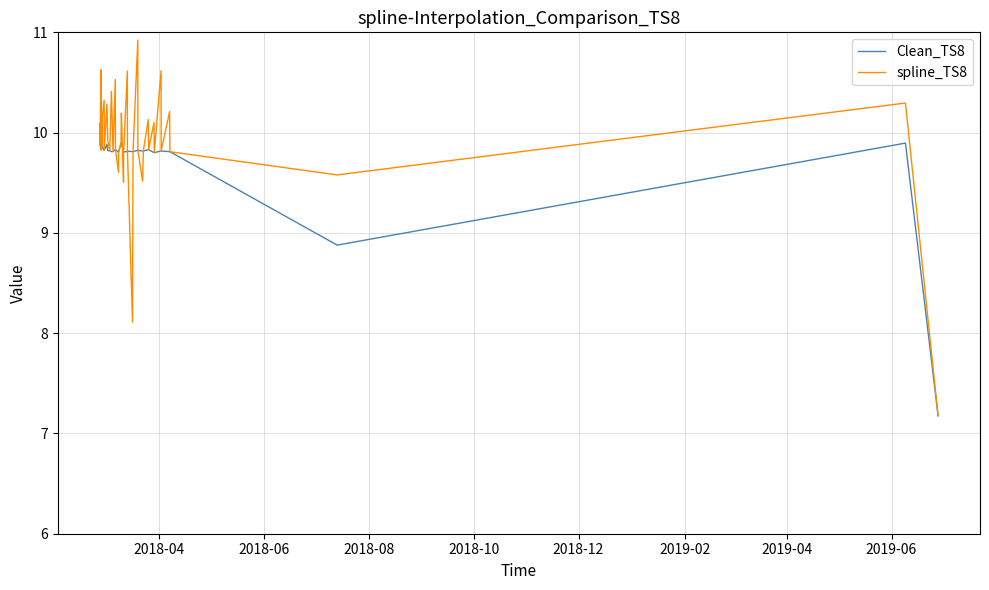

What is the greatest value displayed?

10.9